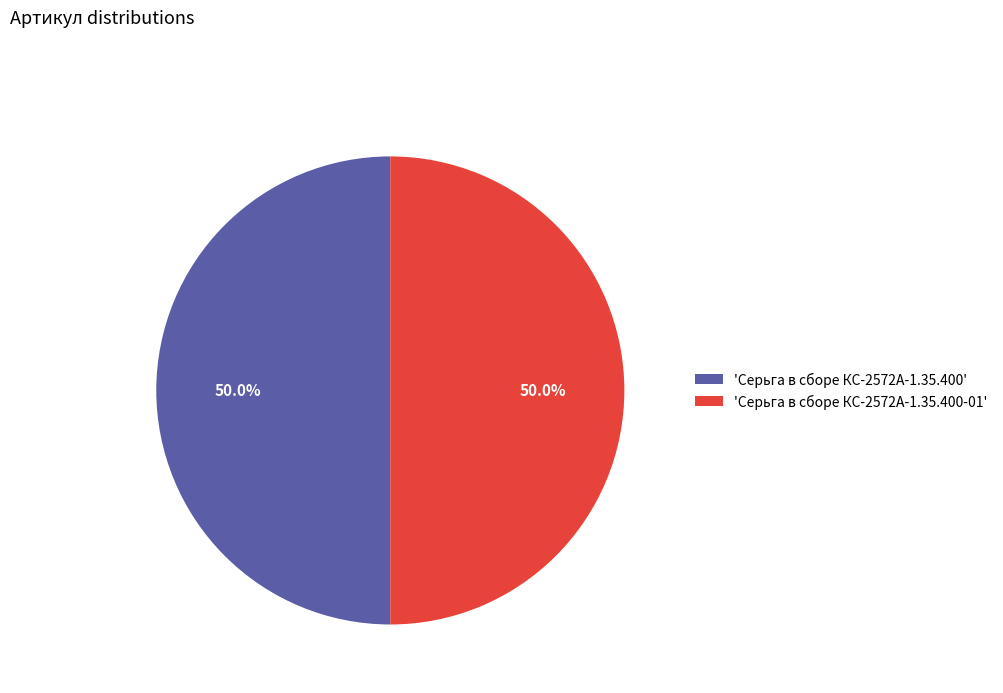

Combined, what portion of the pie is 'Серьга в сборе КС-2572А-1.35.400-01' and 'Серьга в сборе КС-2572А-1.35.400'?

100.0%